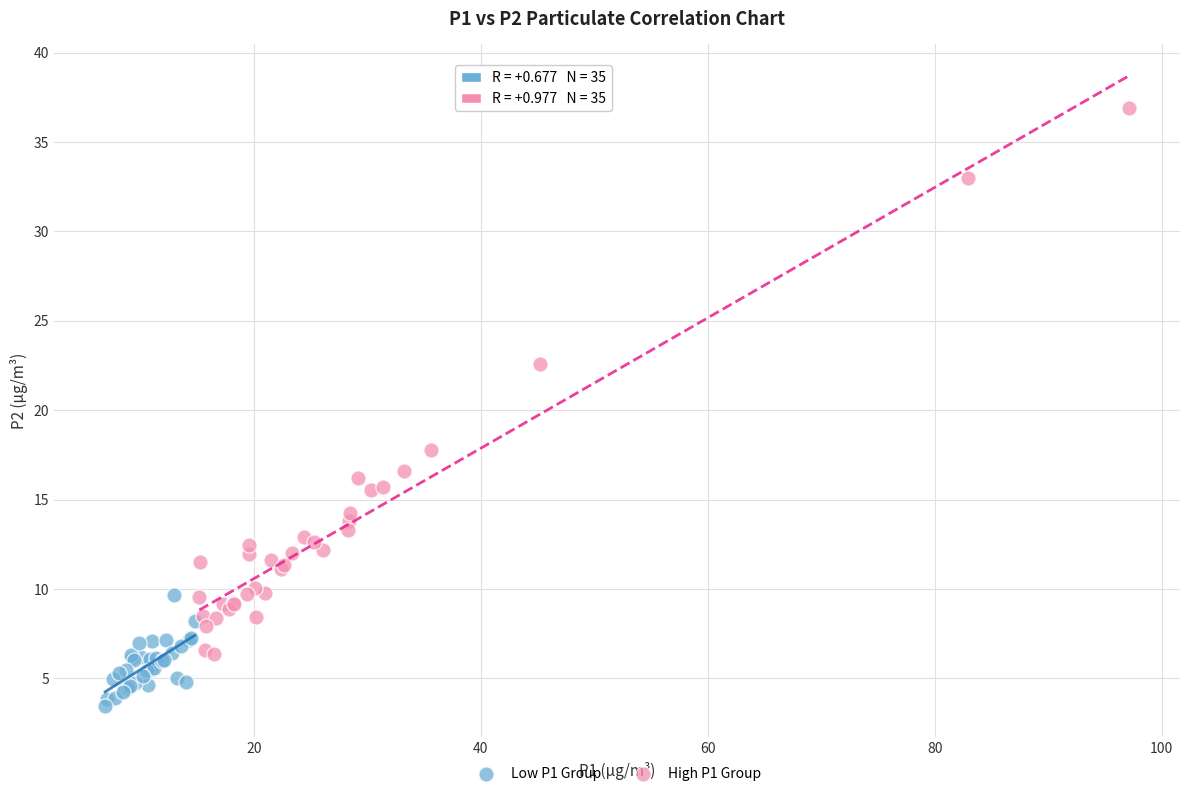

Which series contains the lowest Y value?

Low P1 Group